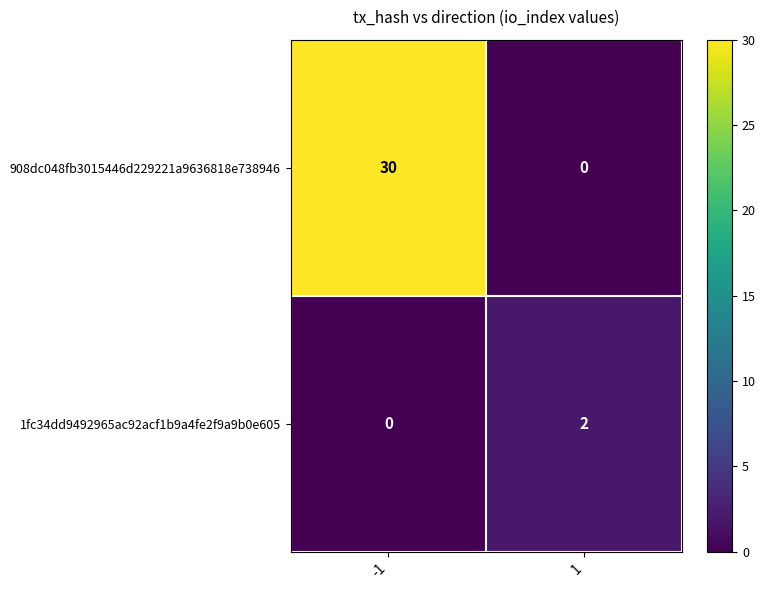

What is the maximum value shown in the chart?

30